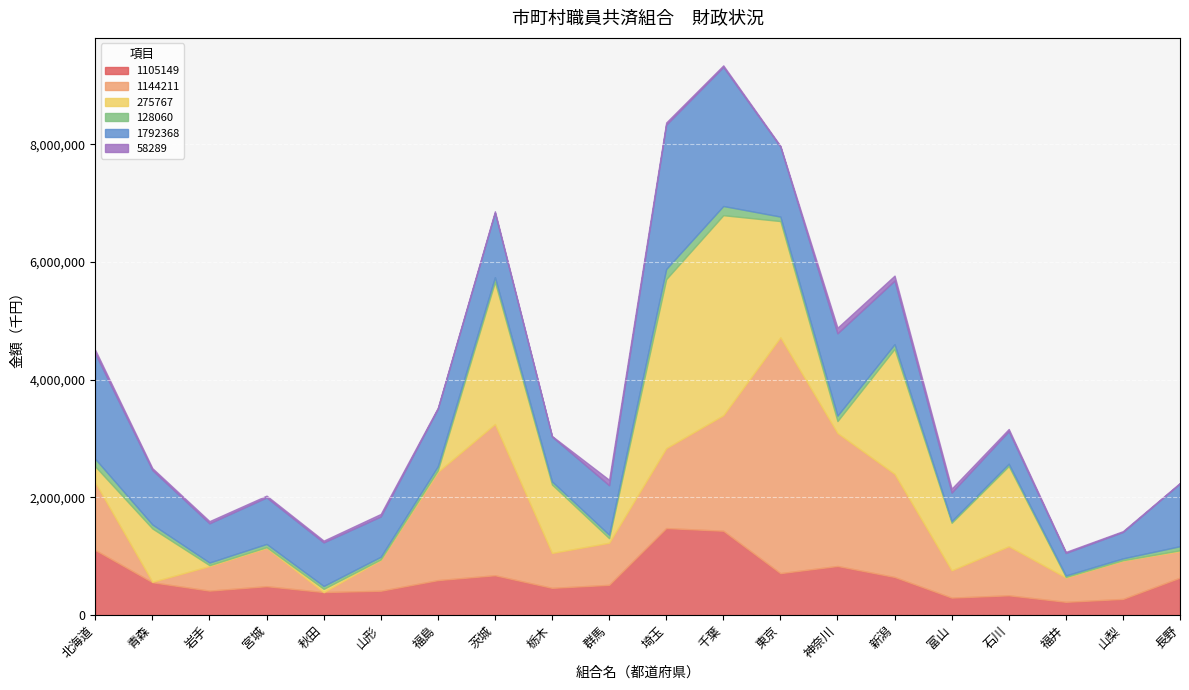

At which label is 128060 closest to 98445?

神奈川